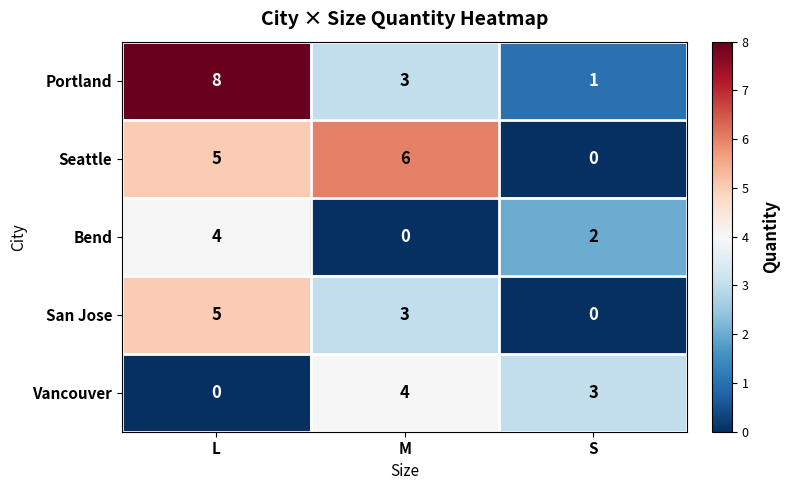

Which series has the largest total across all categories?

Portland